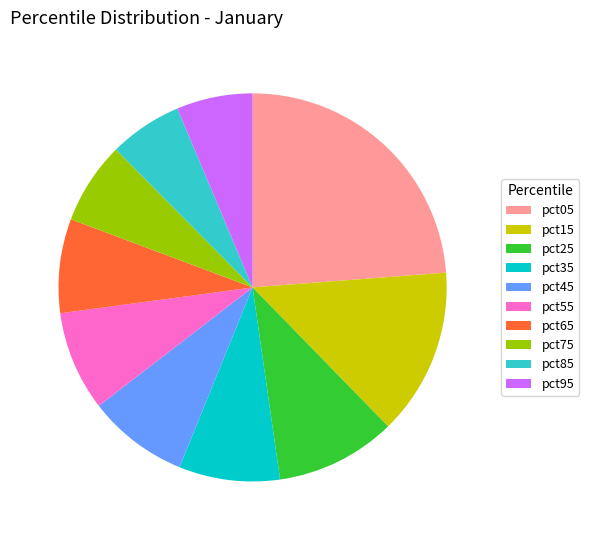

Combined, do pct65 and pct05 account for over 50%?

No